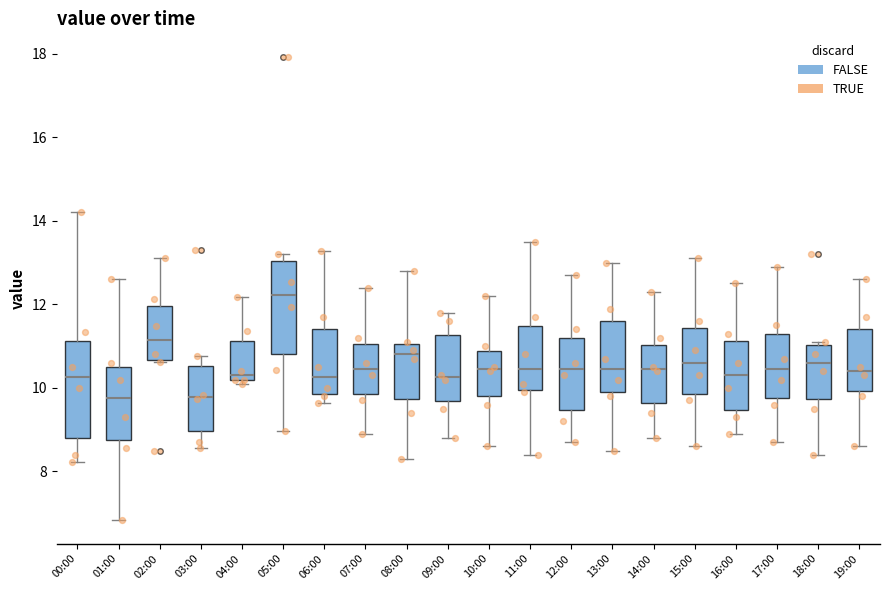

Where is the lower edge of the box for 05:00 on the y-axis? The values are not printed on the chart, so give them approximately, as read against the axis.

10.8